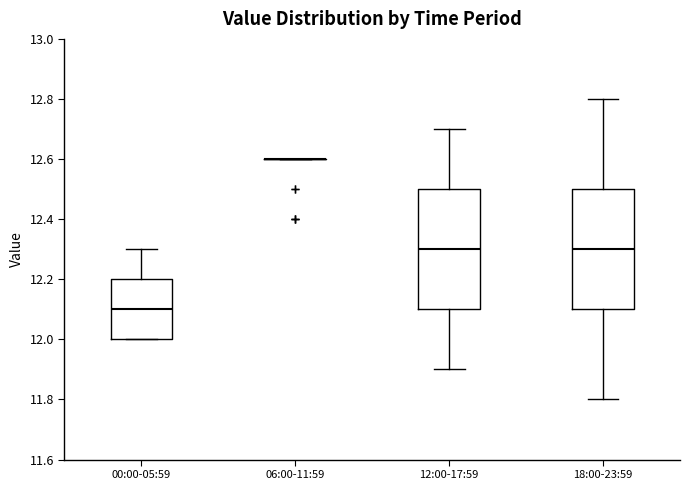

Reading left to right, read every box against the y-axis: the position of its median line, the range the box covers, and the ends of its whiskers. The values are not printed on the chart, so give them approximately, as read against the axis.

00:00-05:59: median 12.1, box 12.0 to 12.2, whiskers 12.0 to 12.3
06:00-11:59: box collapsed to a line at 12.6, whiskers 12.6 to 12.6
12:00-17:59: median 12.3, box 12.1 to 12.5, whiskers 11.9 to 12.7
18:00-23:59: median 12.3, box 12.1 to 12.5, whiskers 11.8 to 12.8